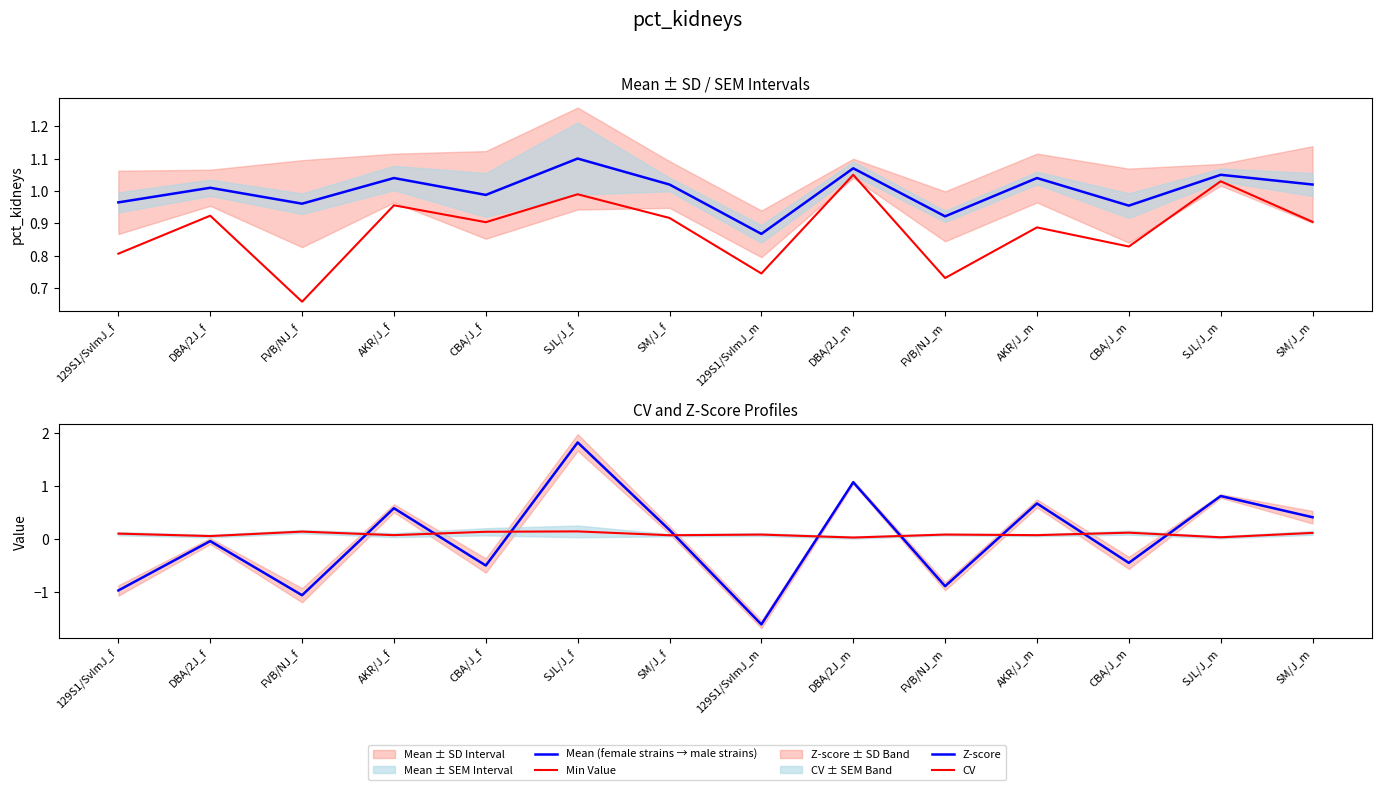

At how many categories does at least one series exceed -1?

14